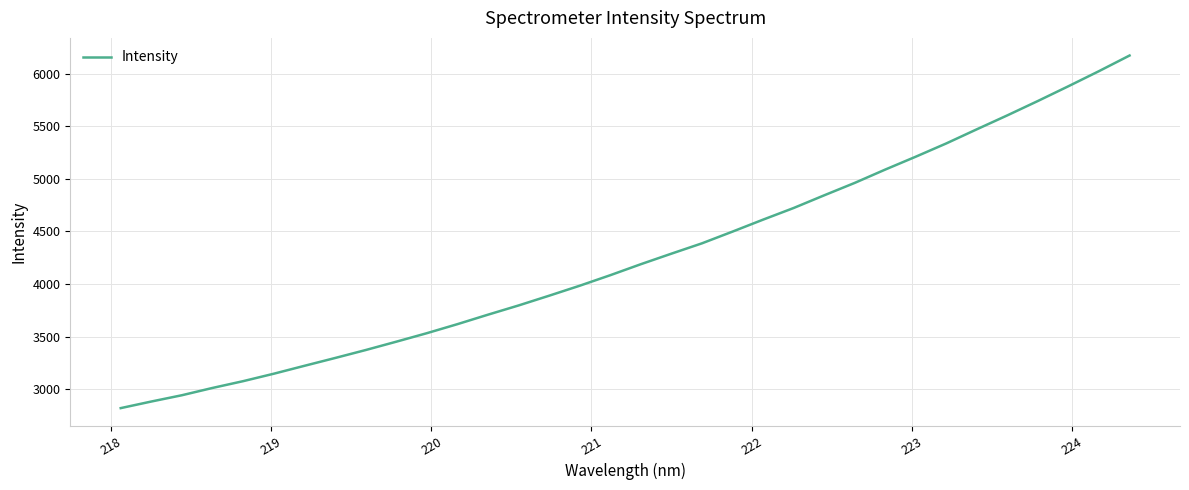

Does the chart have visible grid lines?

Yes